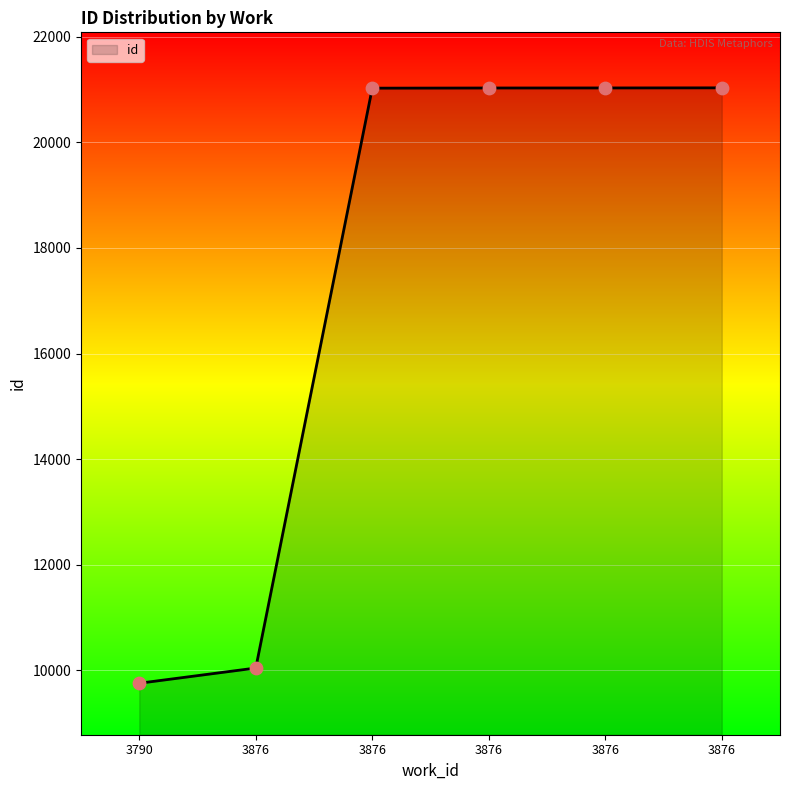

What is the ratio of the value at 3876 to the value at 3876?

1.0